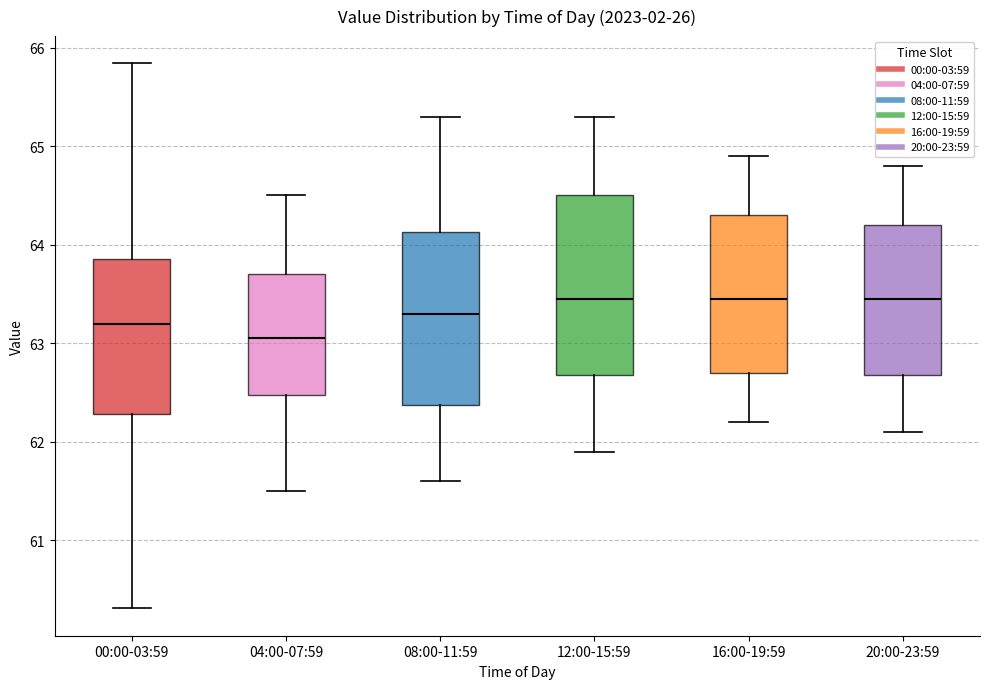

Where does the median line of the box for 04:00-07:59 sit on the y-axis? The values are not printed on the chart, so give them approximately, as read against the axis.

63.1